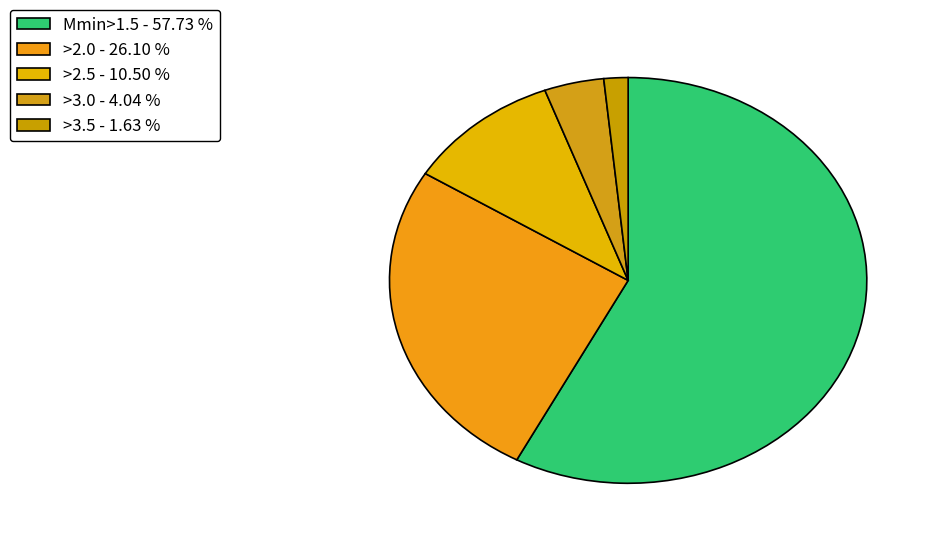

Does >2.0 represent more than half of the total?

No